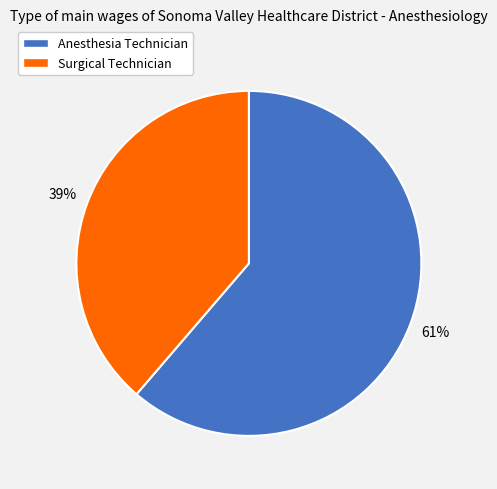

Is Surgical Technician the majority of the pie?

No